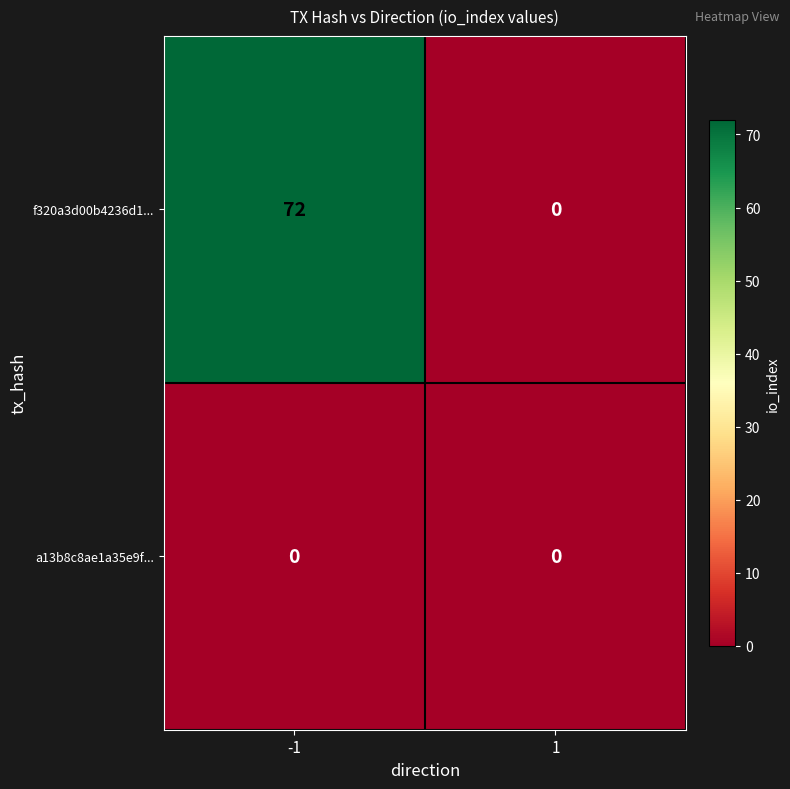

Between -1 and 1, which series saw the biggest shift?

f320a3d00b4236d1...